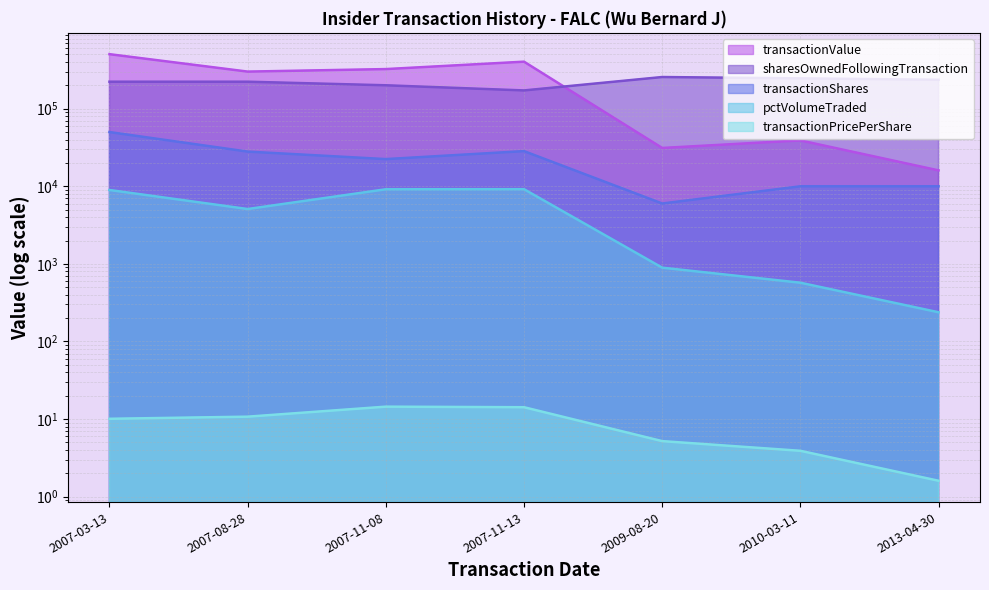

Rank the series by their maximum value, from lowest to highest.

transactionPricePerShare, pctVolumeTraded, transactionShares, sharesOwnedFollowingTransaction, transactionValue